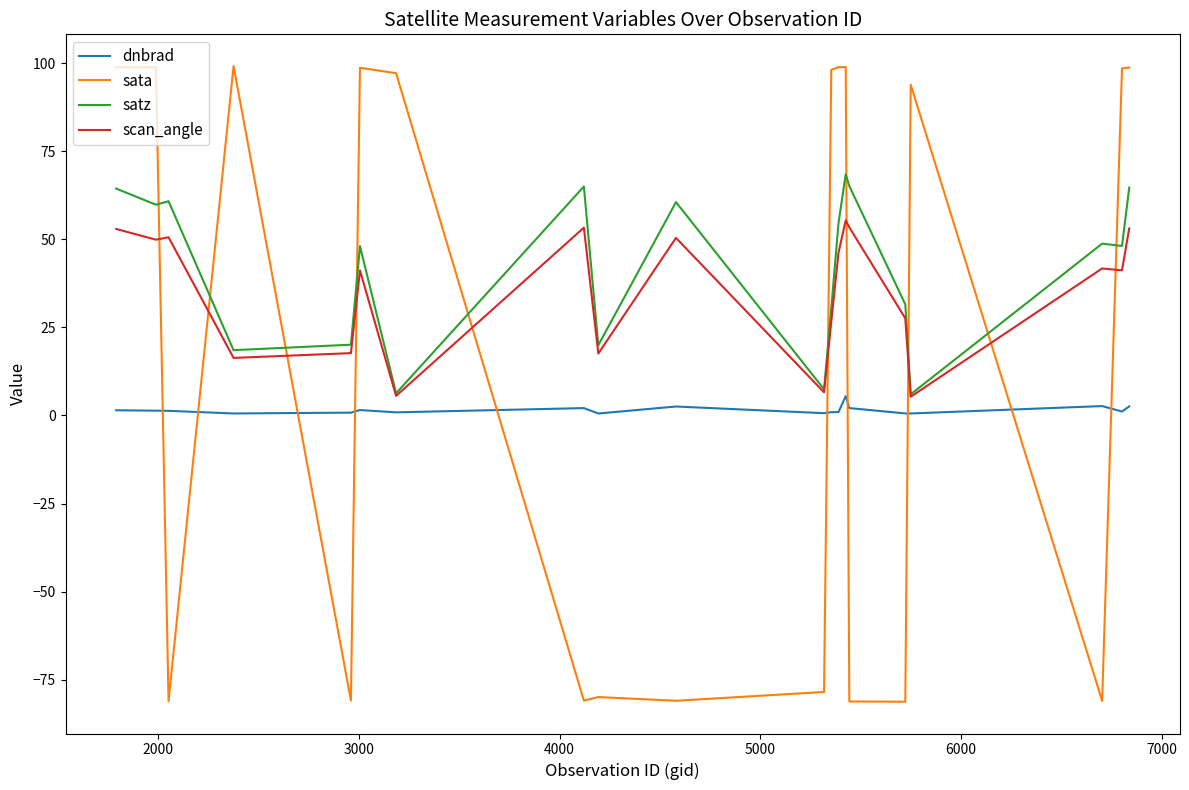

What are all the series names shown in the legend?

dnbrad, sata, satz, scan_angle